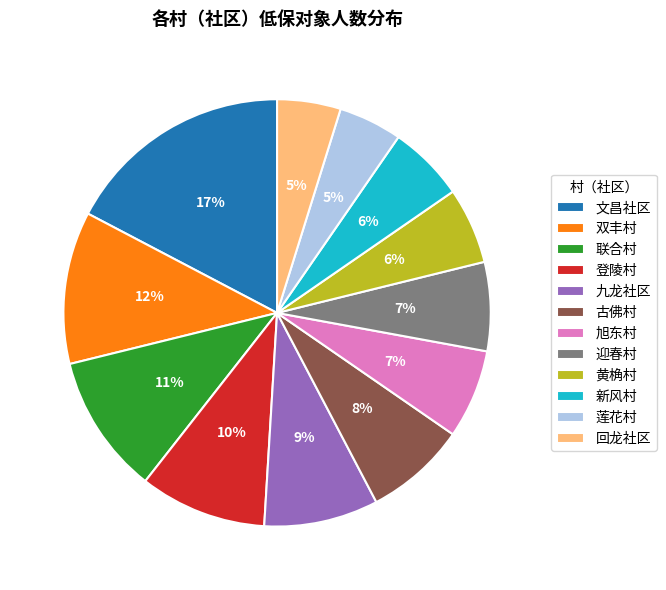

The 迎春村 slice represents 7% of the pie. True or false?

True